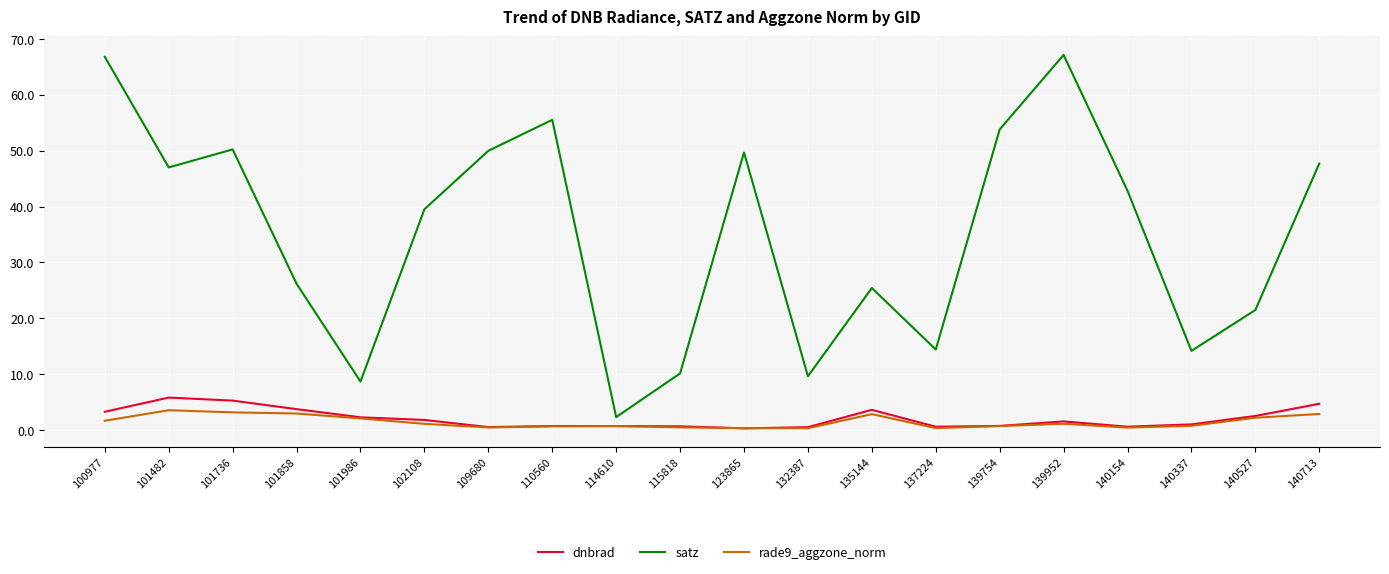

What are all the series names shown in the legend?

dnbrad, satz, rade9_aggzone_norm